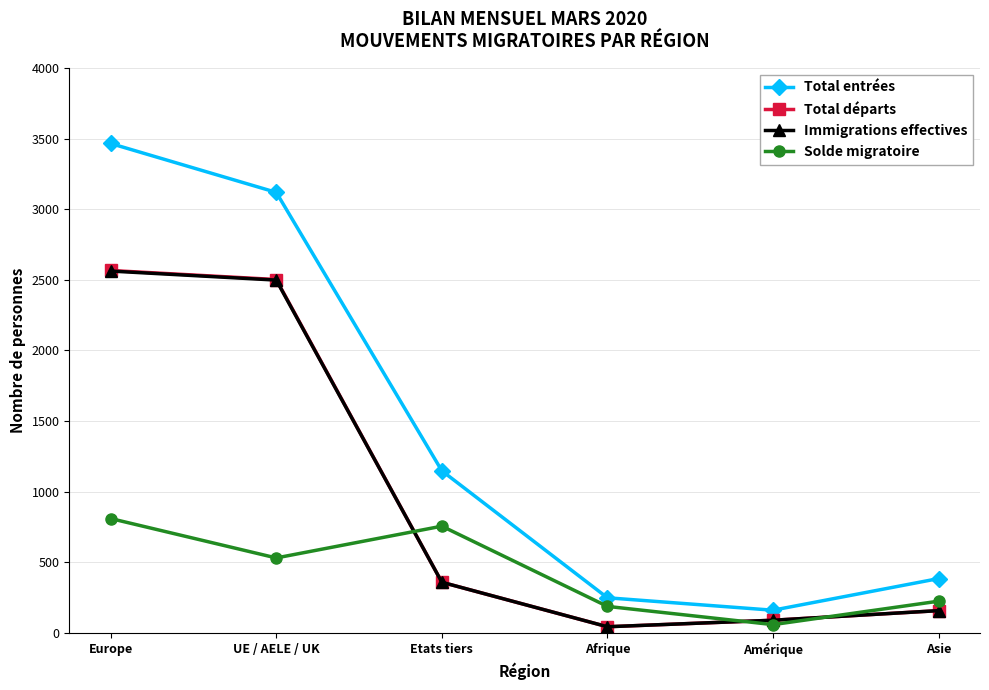

What is the lowest value of the Solde migratoire series?

59